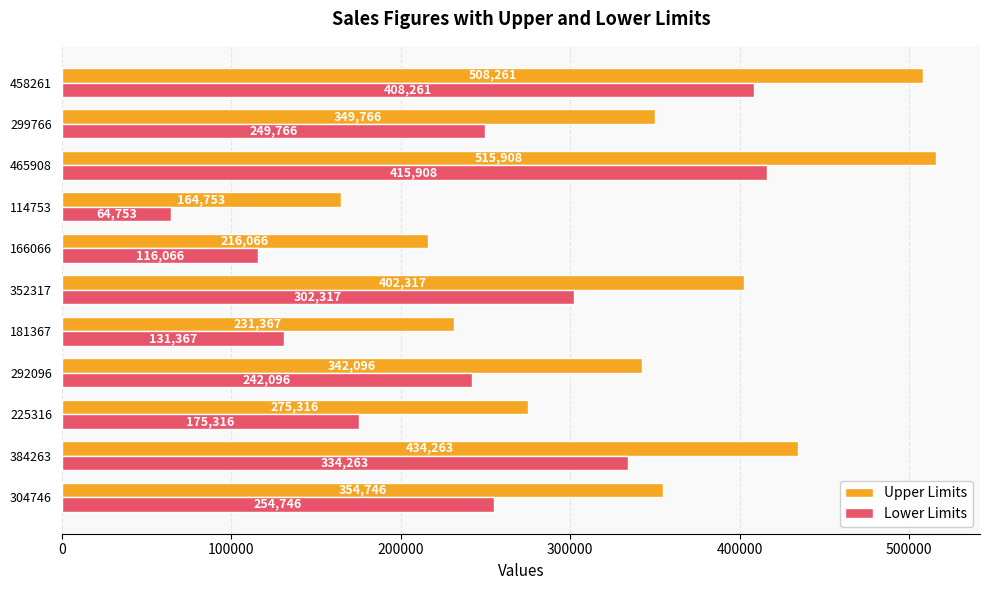

What are all the series names shown in the legend?

Upper Limits, Lower Limits